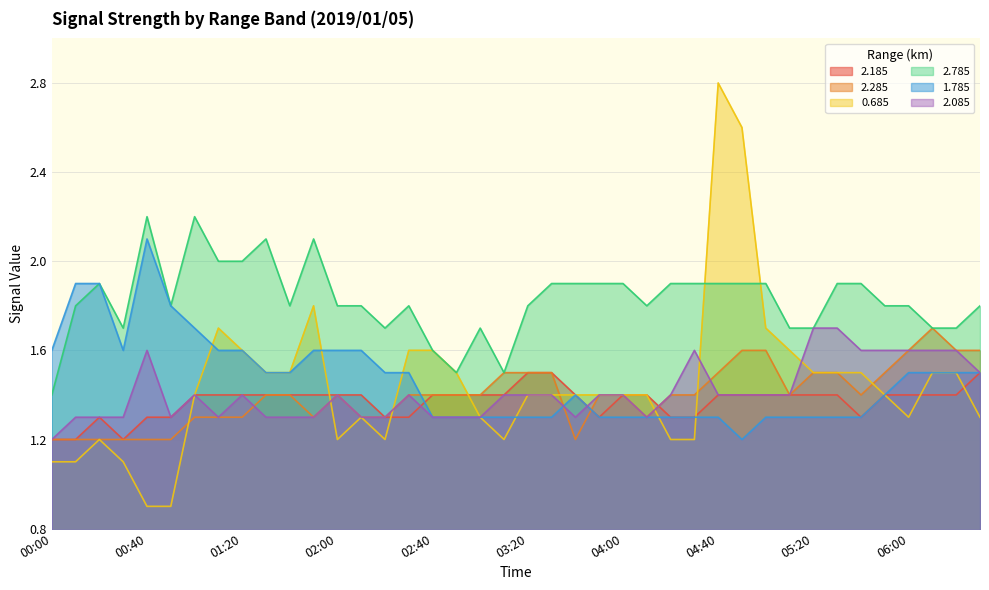

The value of 2.285 at 02:20 is 0.5. True or false?

False